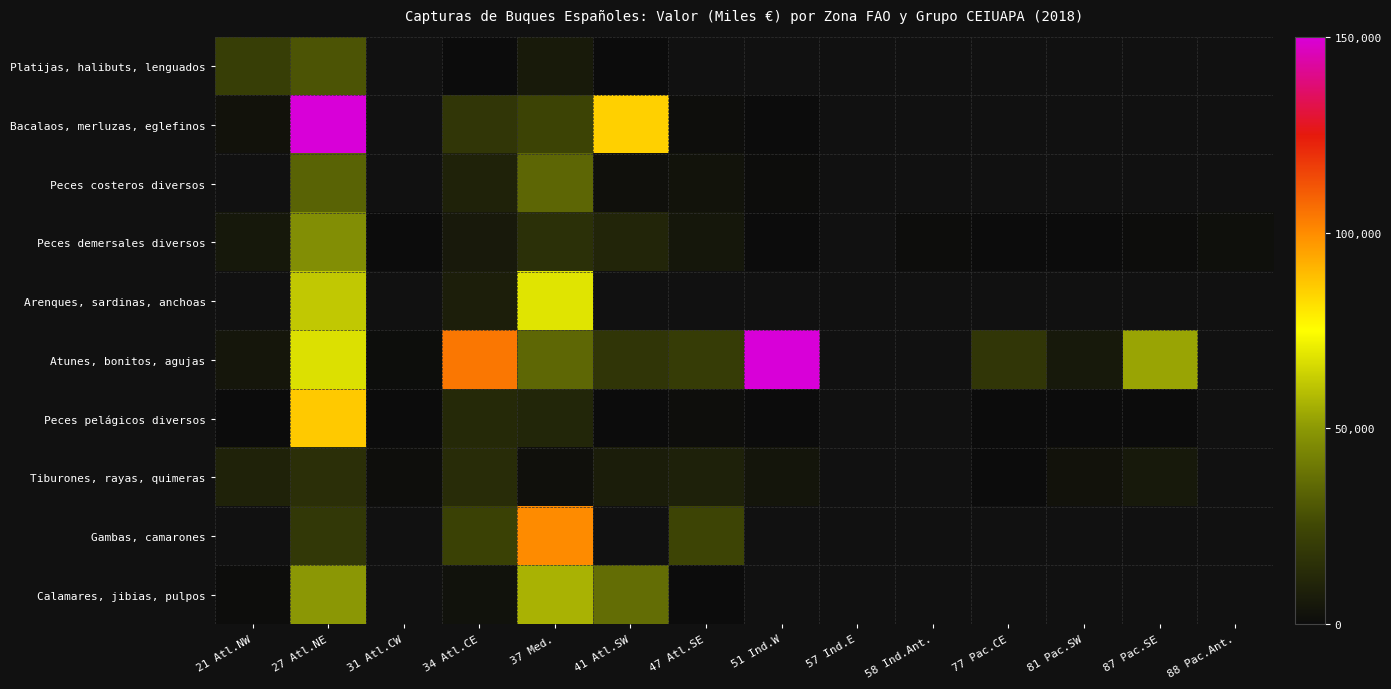

Is the value of Arenques, sardinas, anchoas at 31 Atl.CW greater than the value of Atunes, bonitos, agujas at 88 Pac.Ant.?

No